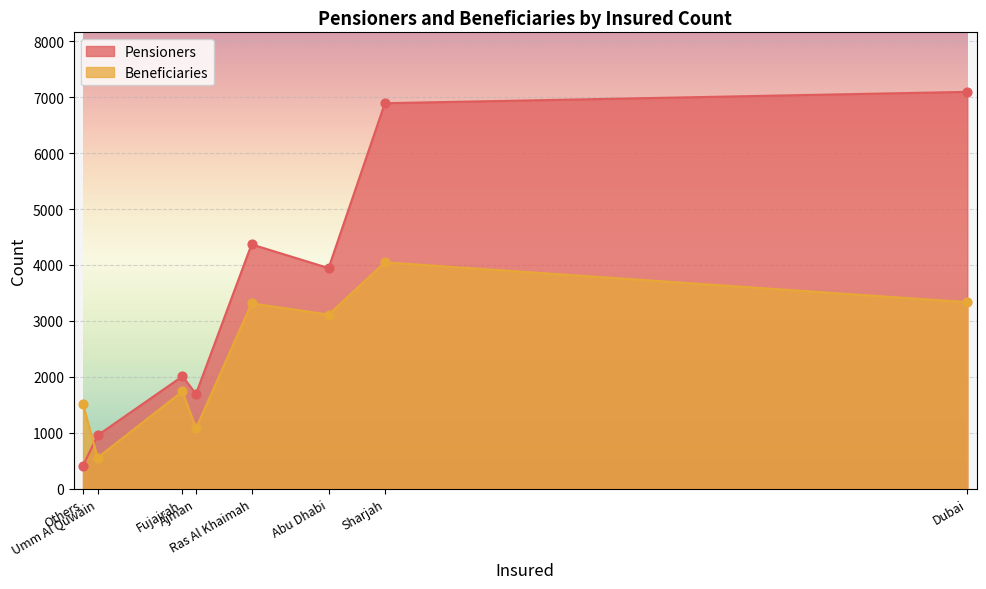

Which series has the widest spread of Y values?

Pensioners